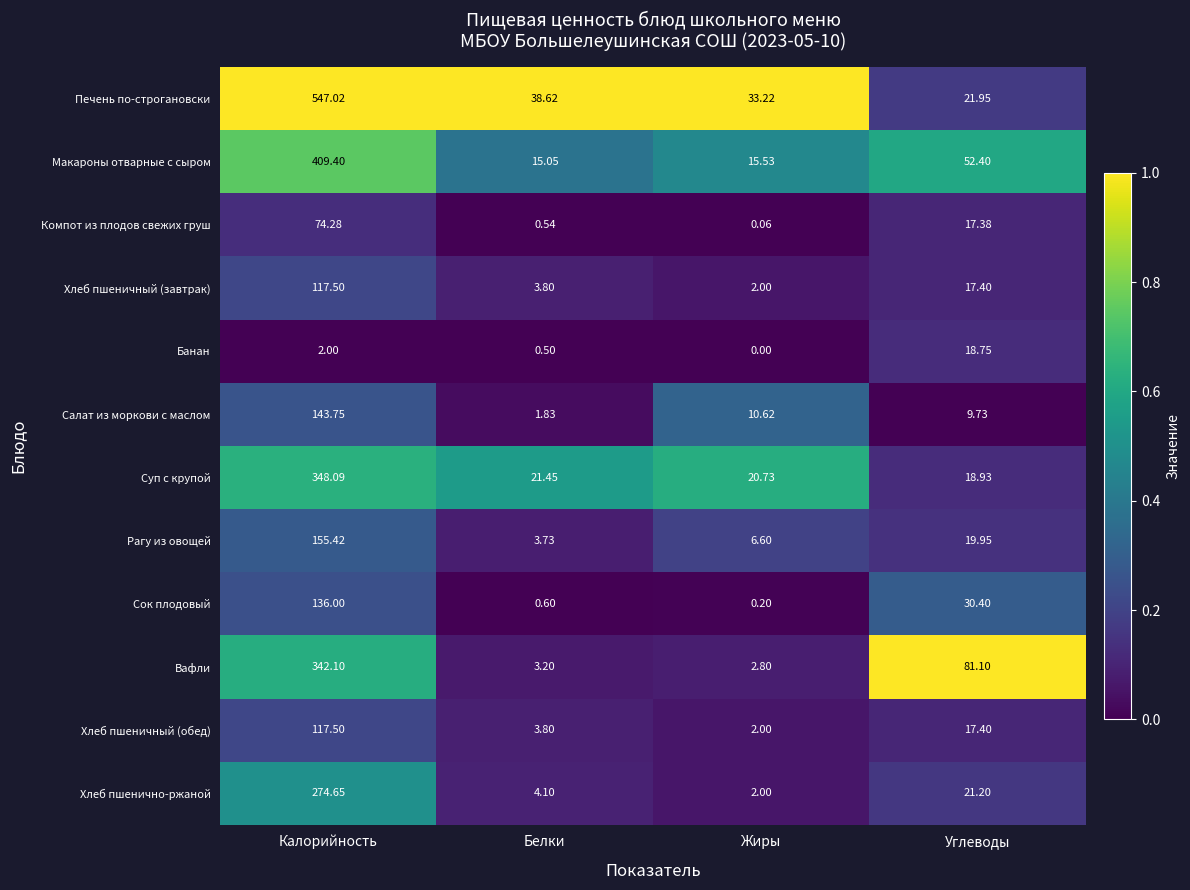

List the labels in order of Макароны отварные с сыром value, largest first.

Калорийность, Углеводы, Жиры, Белки